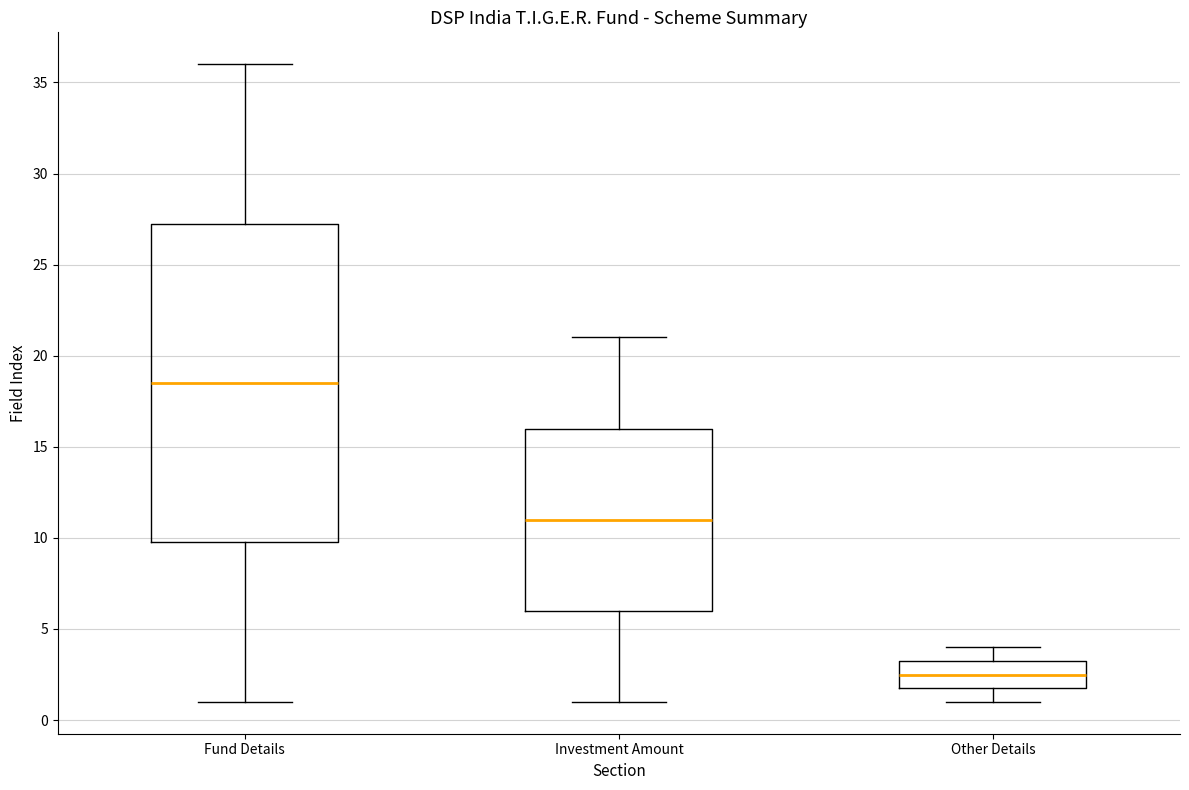

Comparing the boxes themselves (not the whiskers), which one is the tallest?

Fund Details